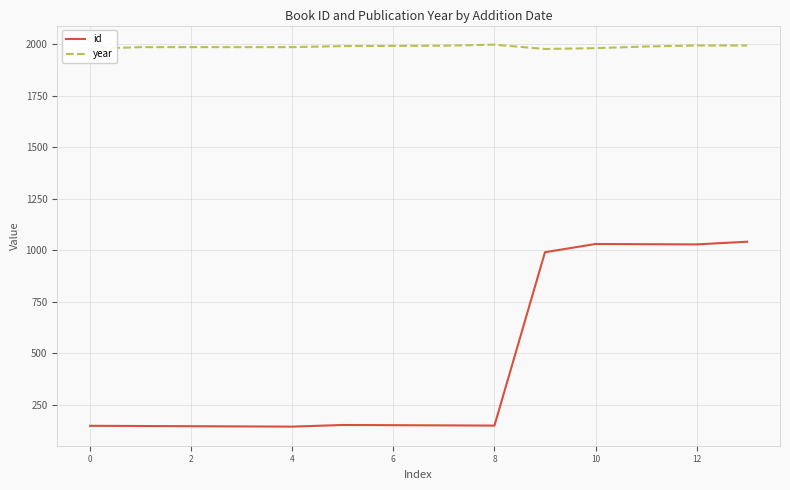

What is the lowest value of the id series?

143